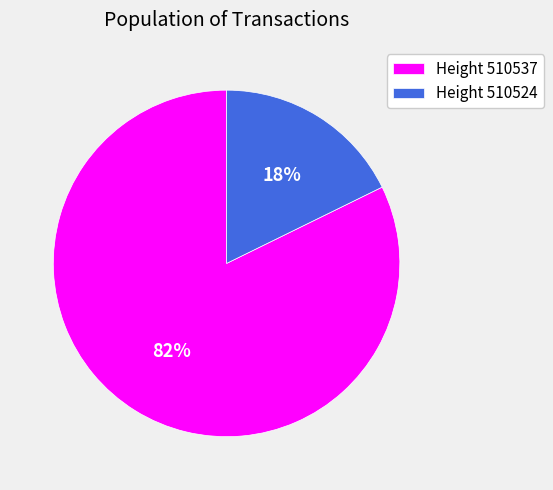

What percentage is the Height 510537 slice, to the nearest percent?

82%